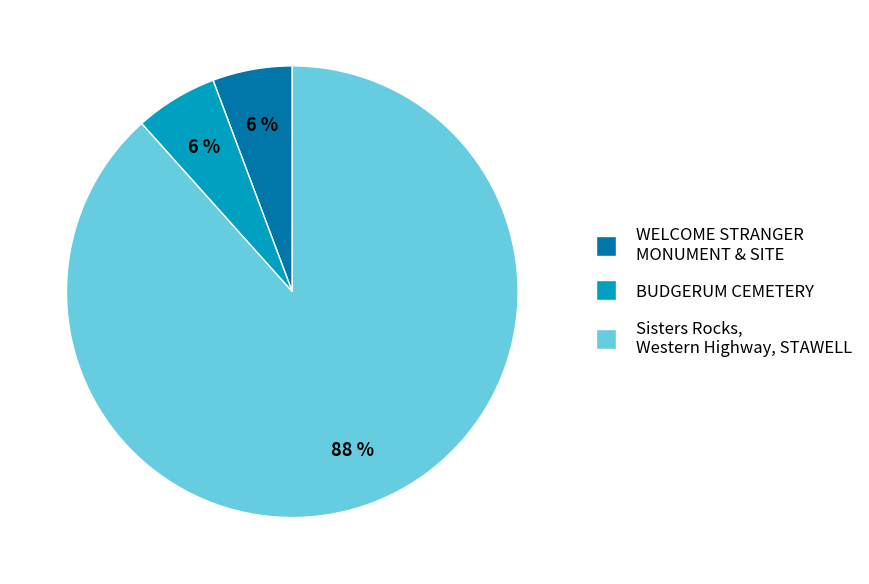

True or false: BUDGERUM CEMETERY accounts for 15% of the total.

False